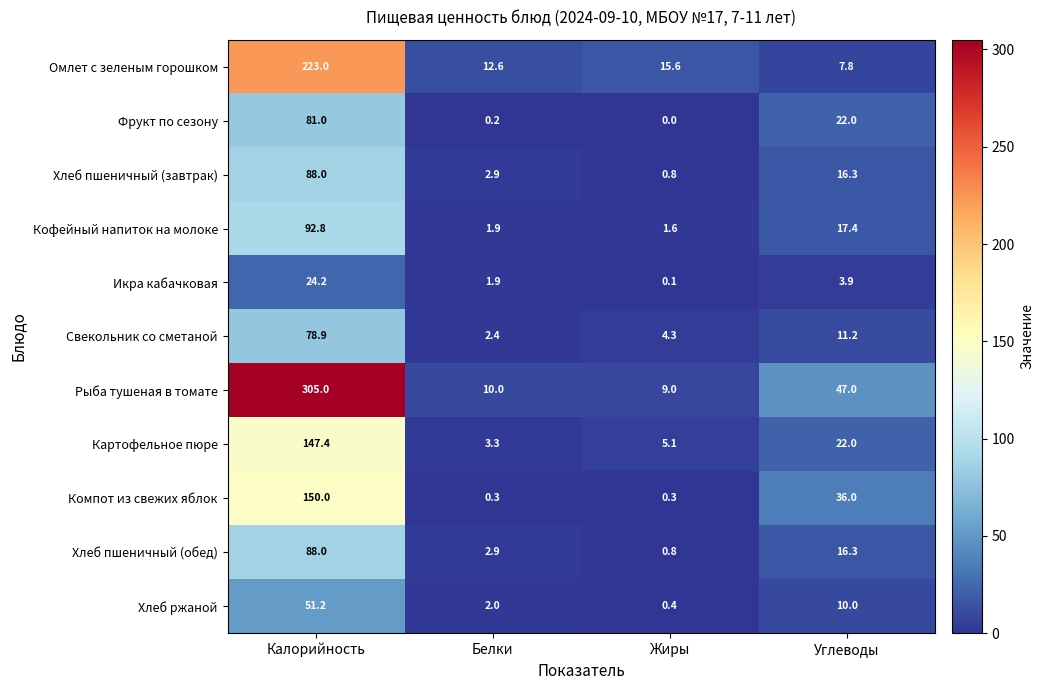

Which category has the highest value across all series?

Калорийность